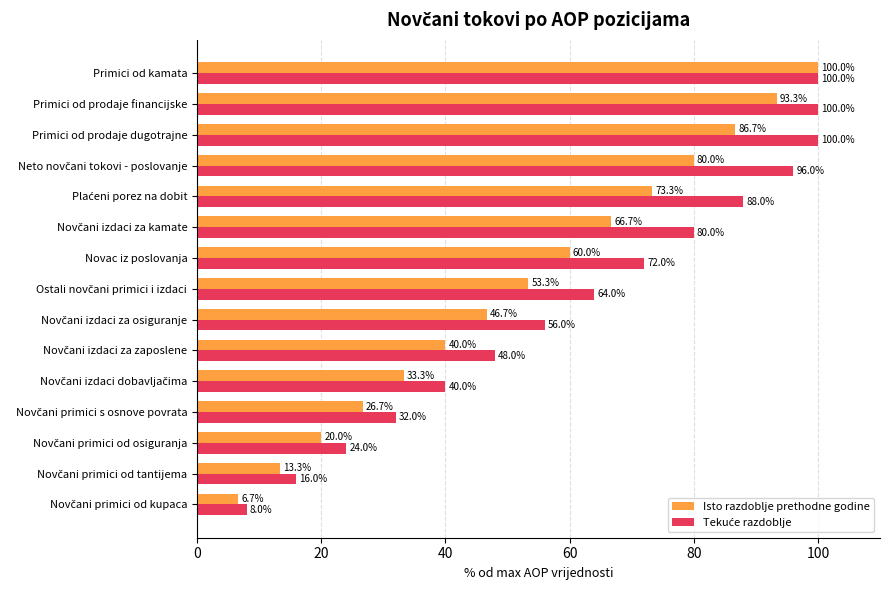

At which category is the sum across all series the highest?

Primici od kamata